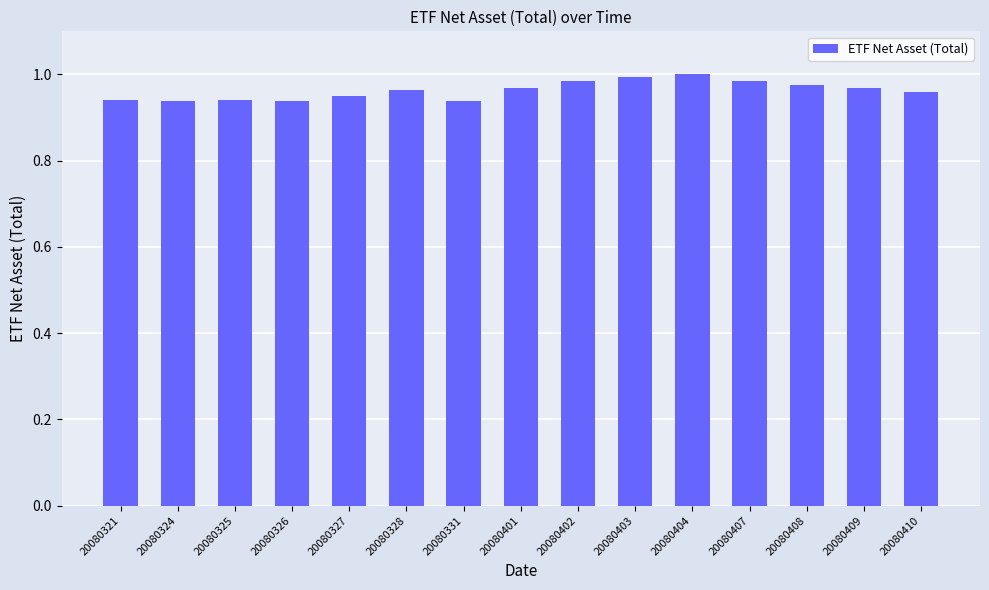

What is the difference between the maximum and minimum values?

0.1